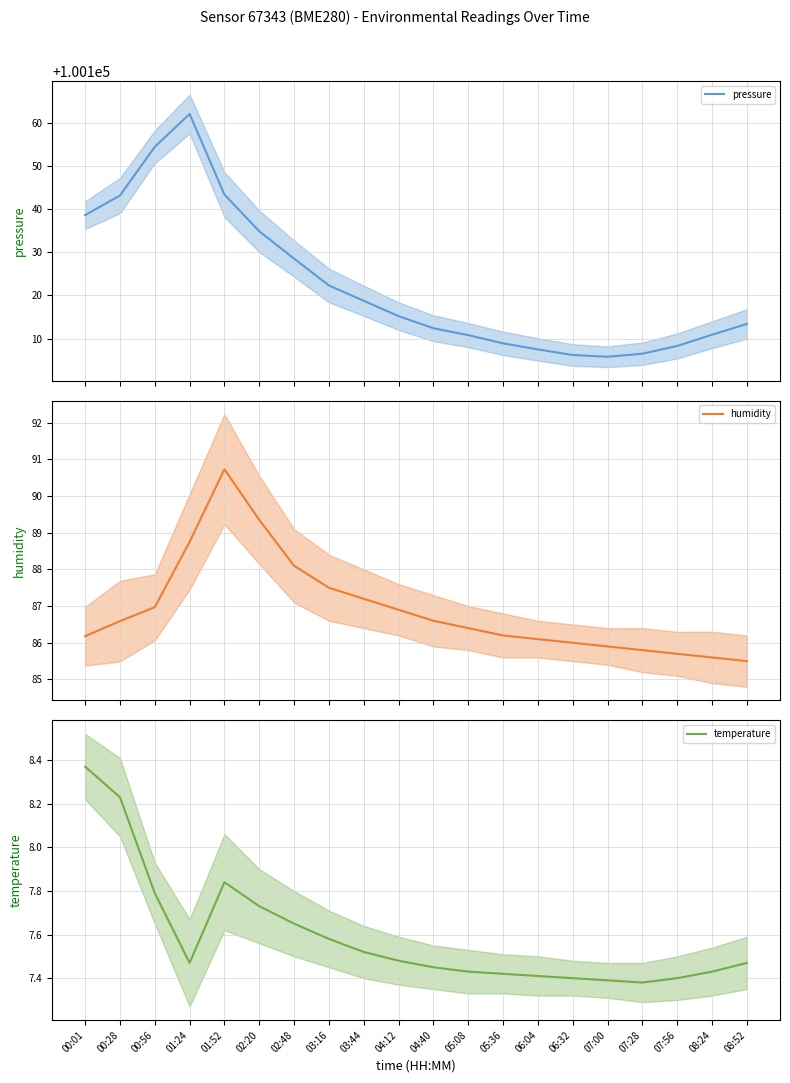

How many interior local peaks does the temperature series have?

1